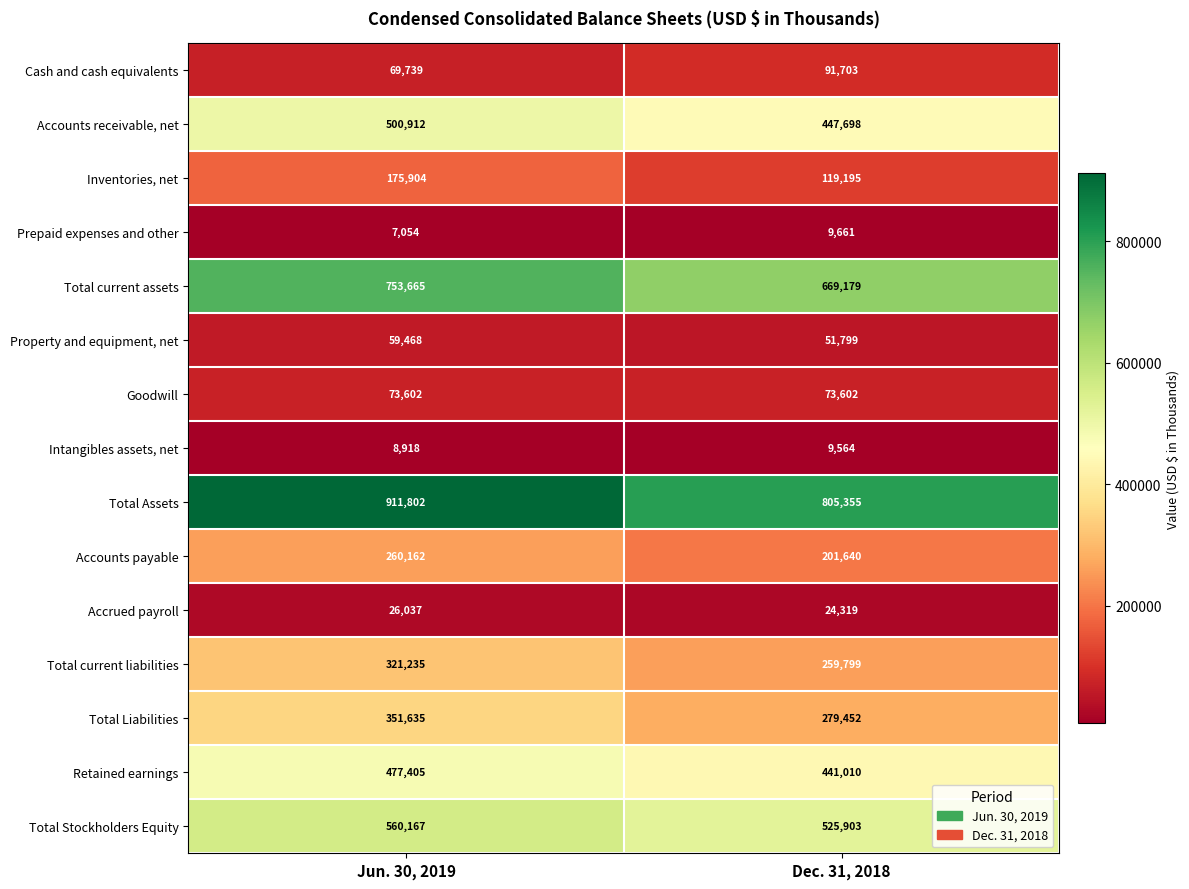

Which series has the largest range (max minus min)?

Total Assets